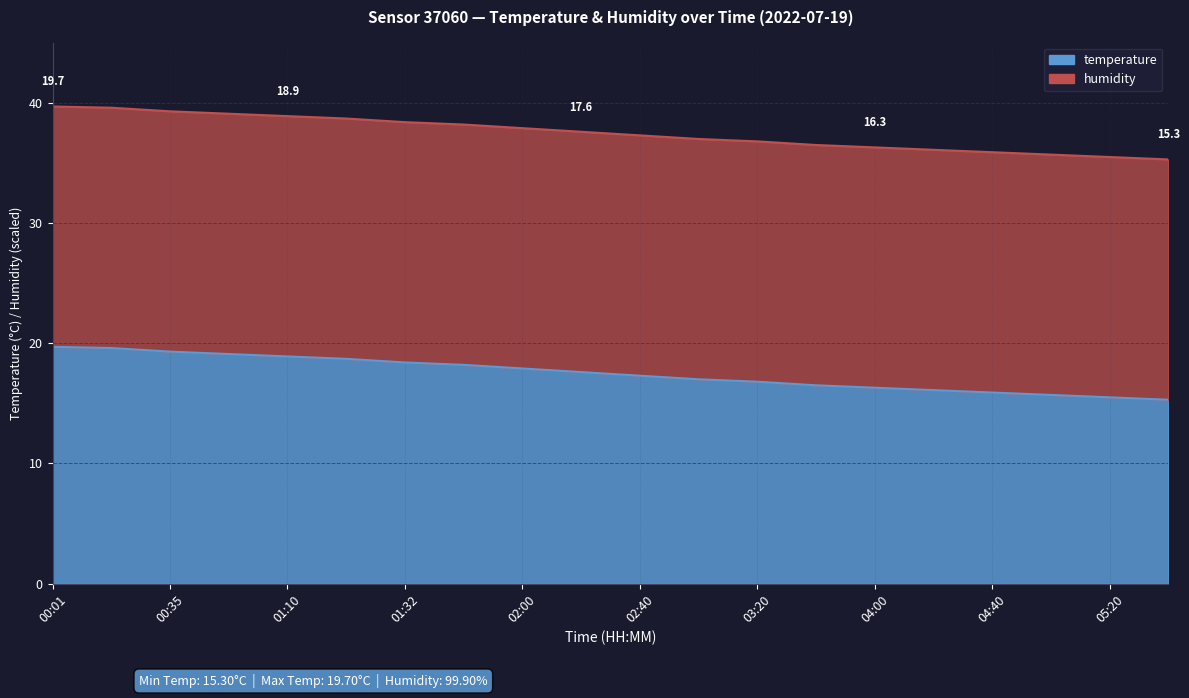

At which label does the data first exceed 17?

00:01